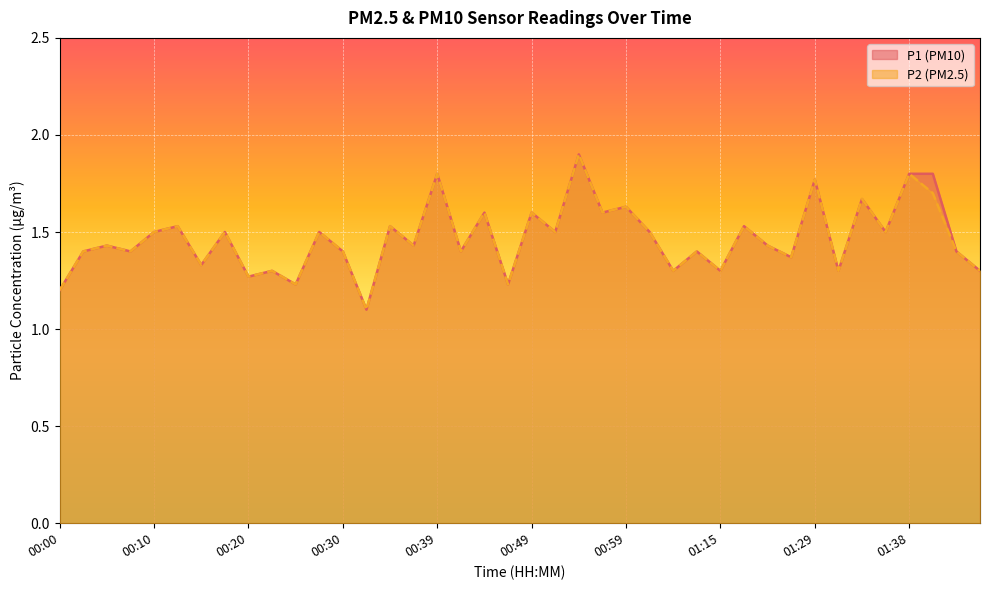

The P1 series shows 1.8 at 01:41. True or false?

True